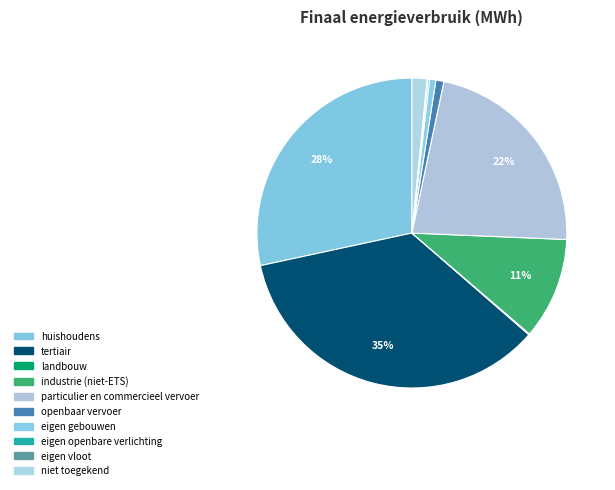

Does openbaar vervoer represent more than half of the total?

No